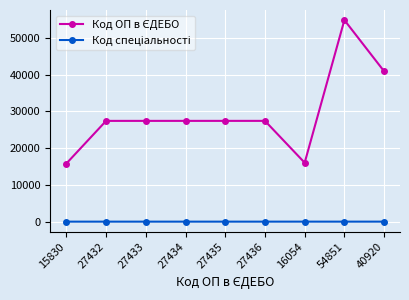

At how many categories does at least one series exceed 18082?

7